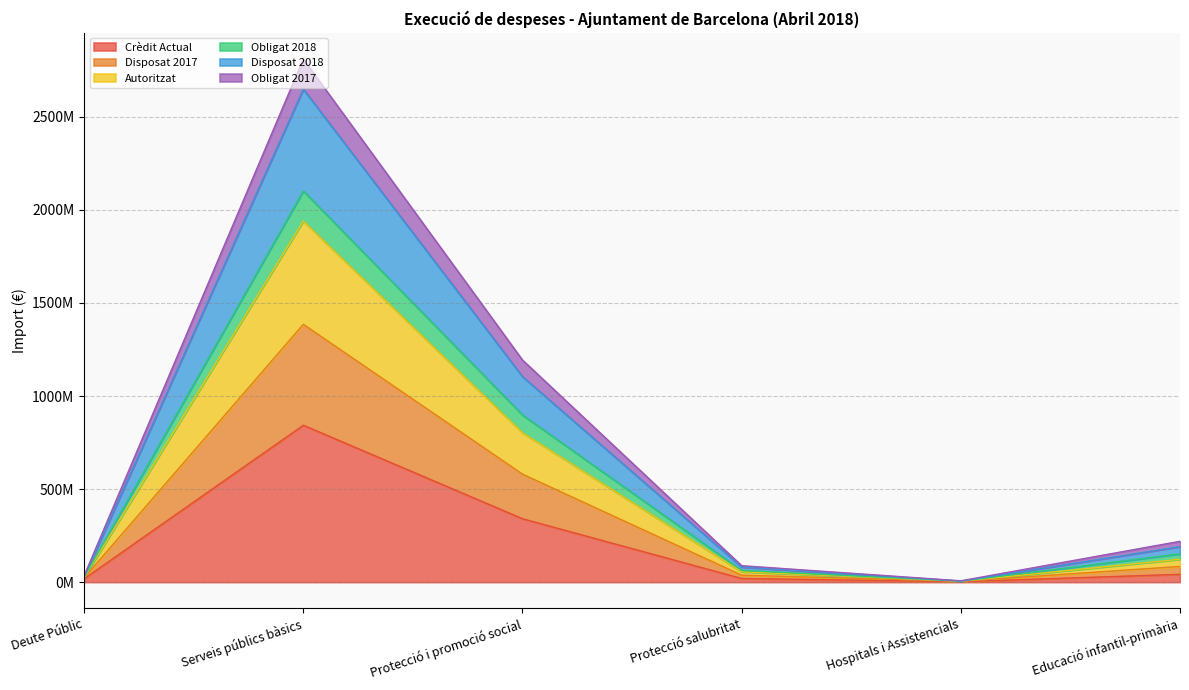

How many interior local valleys does the Autoritzat series have?

1